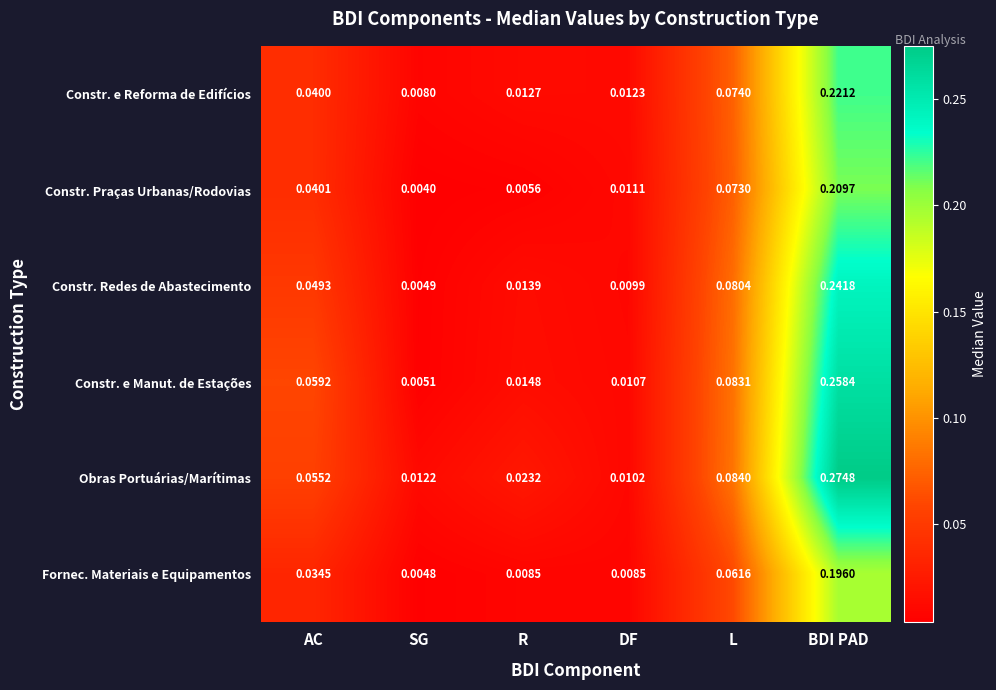

Which category has the lowest value across all series?

SG